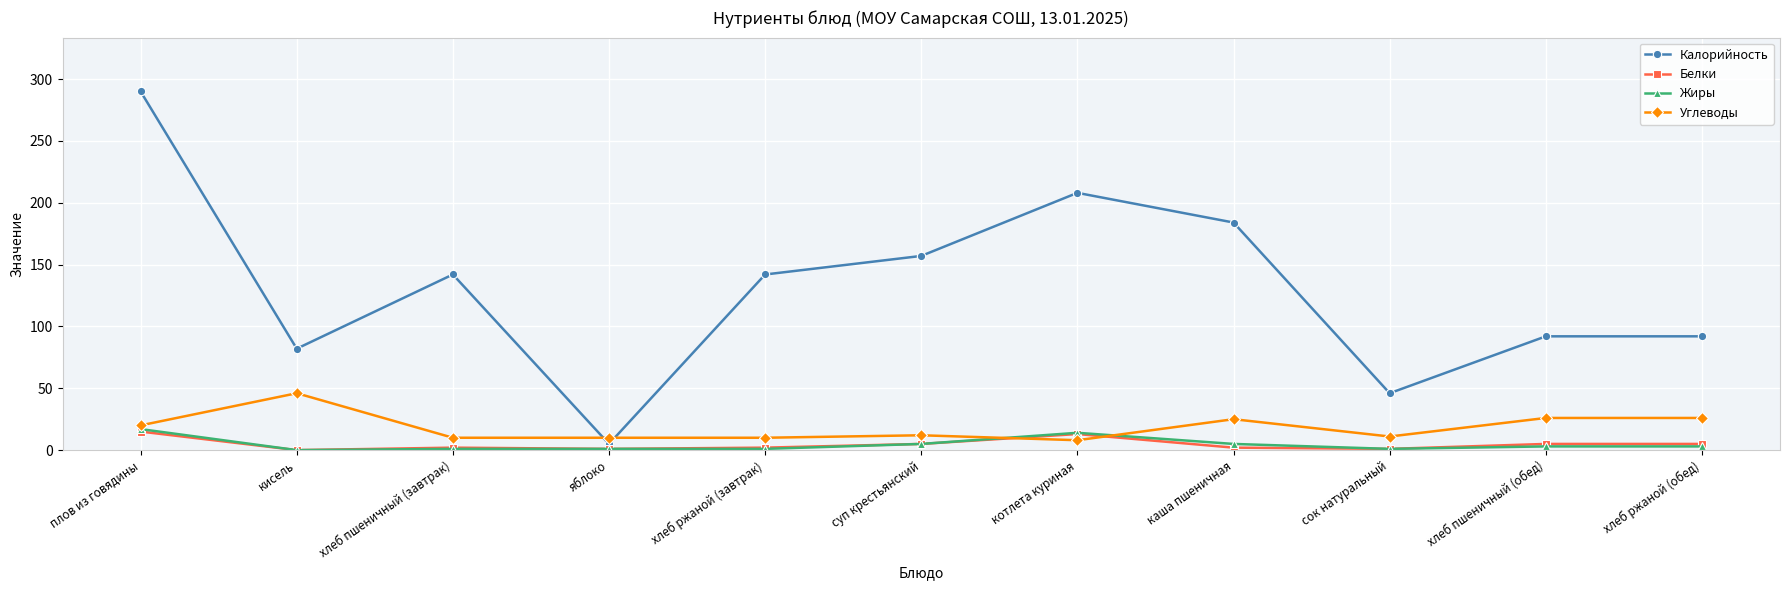

Where is the first local minimum for Калорийность?

кисель